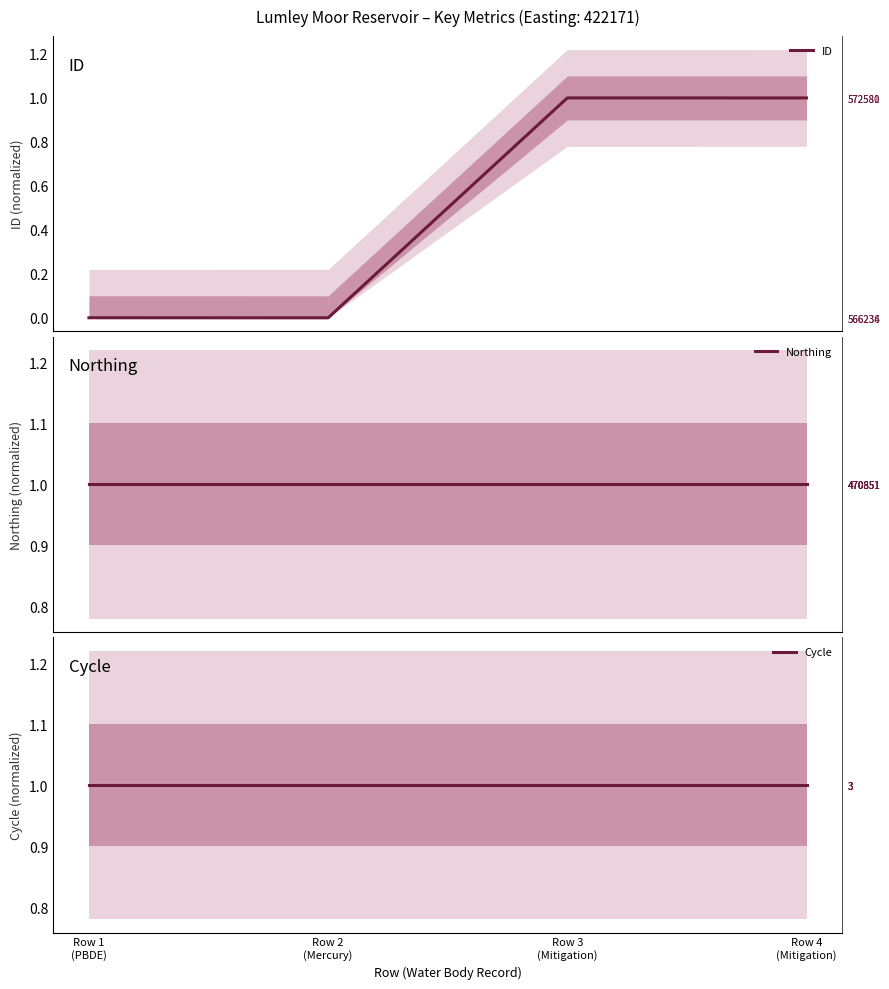

Which label corresponds to the smallest value in the chart?

Row 2
(Mercury)